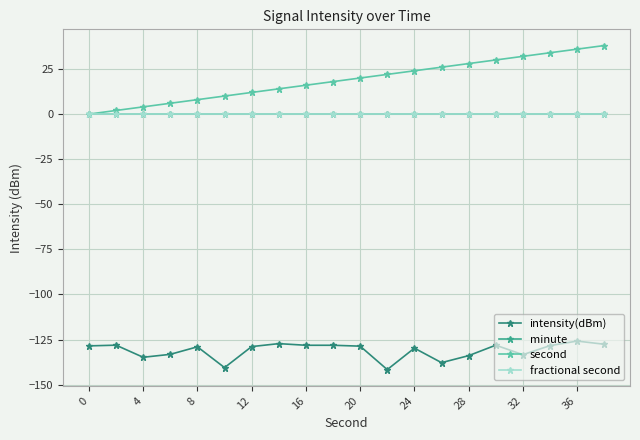

Does the chart have visible grid lines?

Yes